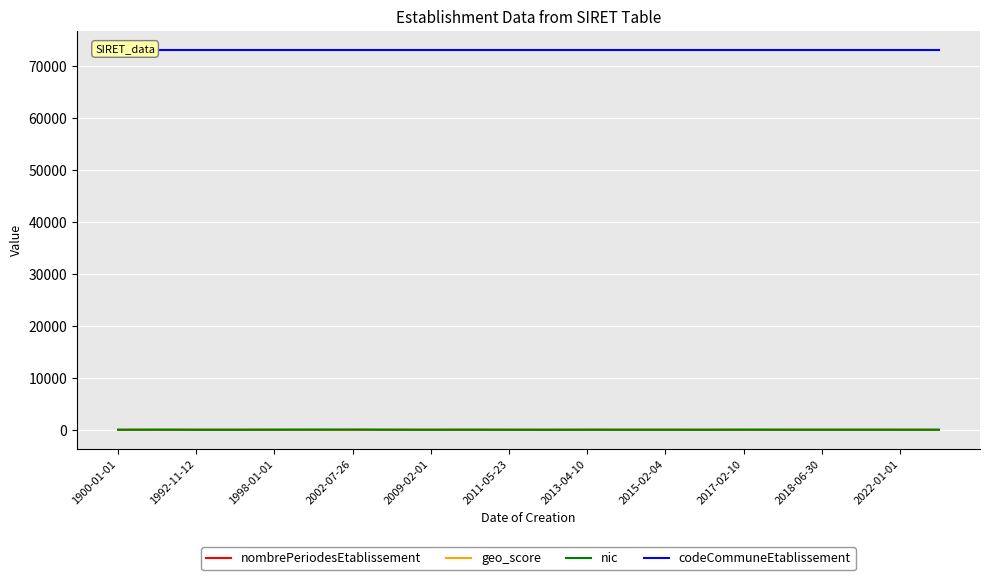

What is the average value of the nombrePeriodesEtablissement series?

2.4